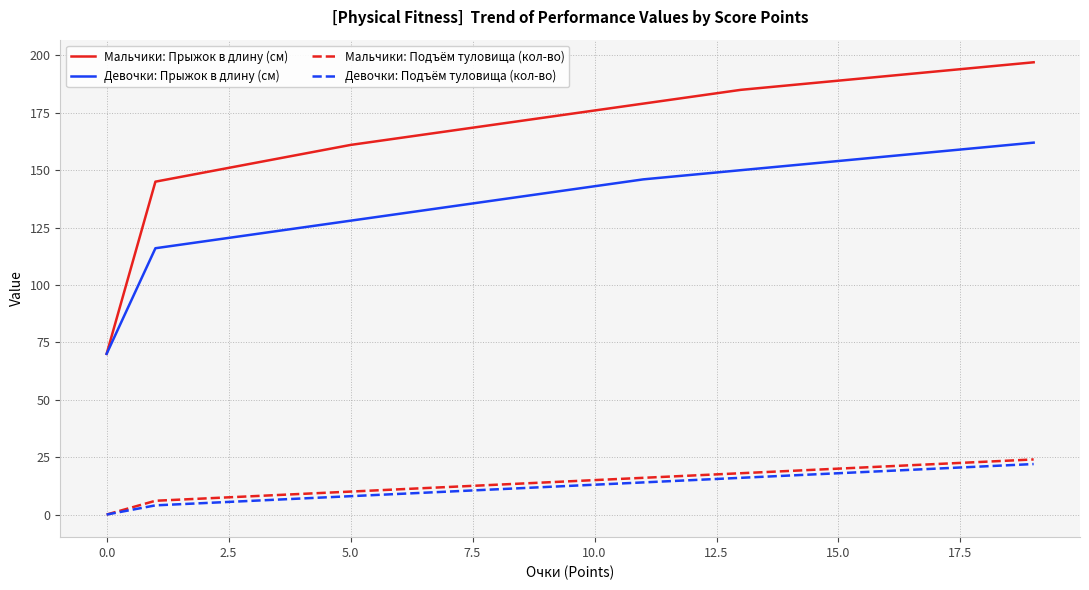

What is the minimum value for Мальчики: Прыжок в длину (см)?

70